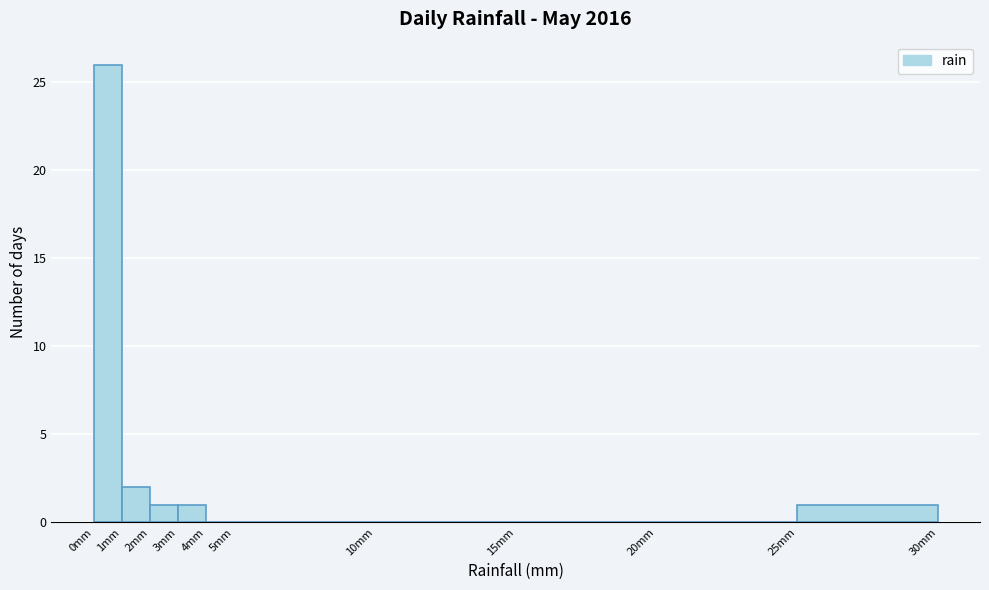

Which range on the x-axis has the tallest bar?

0 to 1